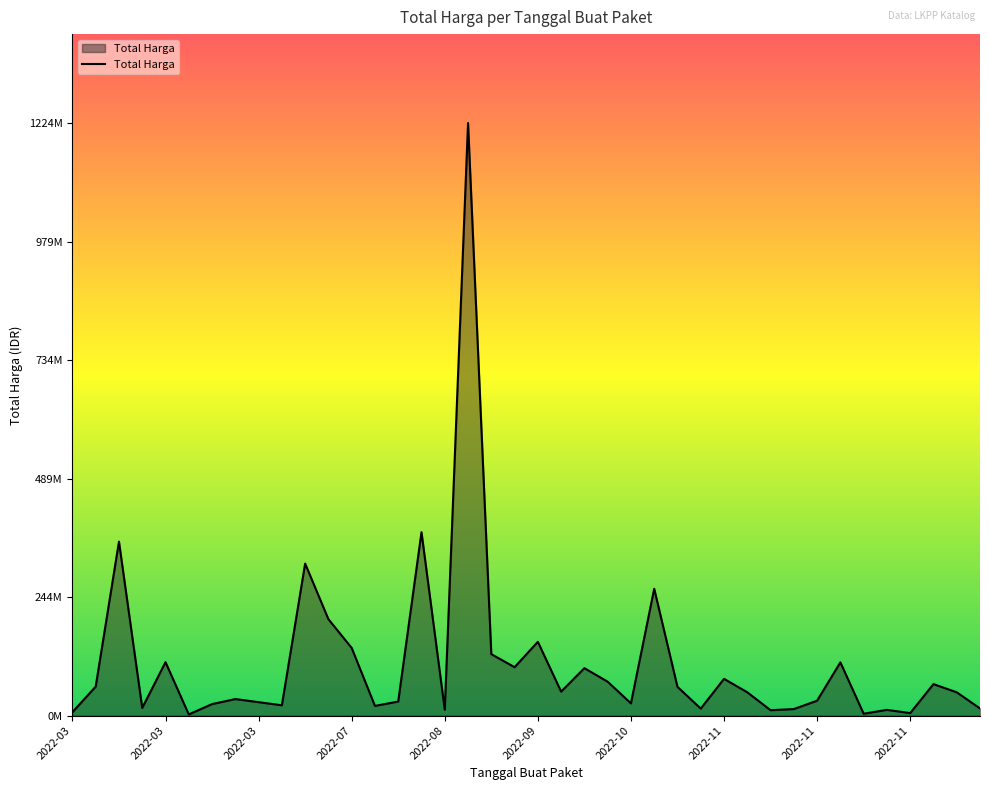

Does the chart have visible grid lines?

No